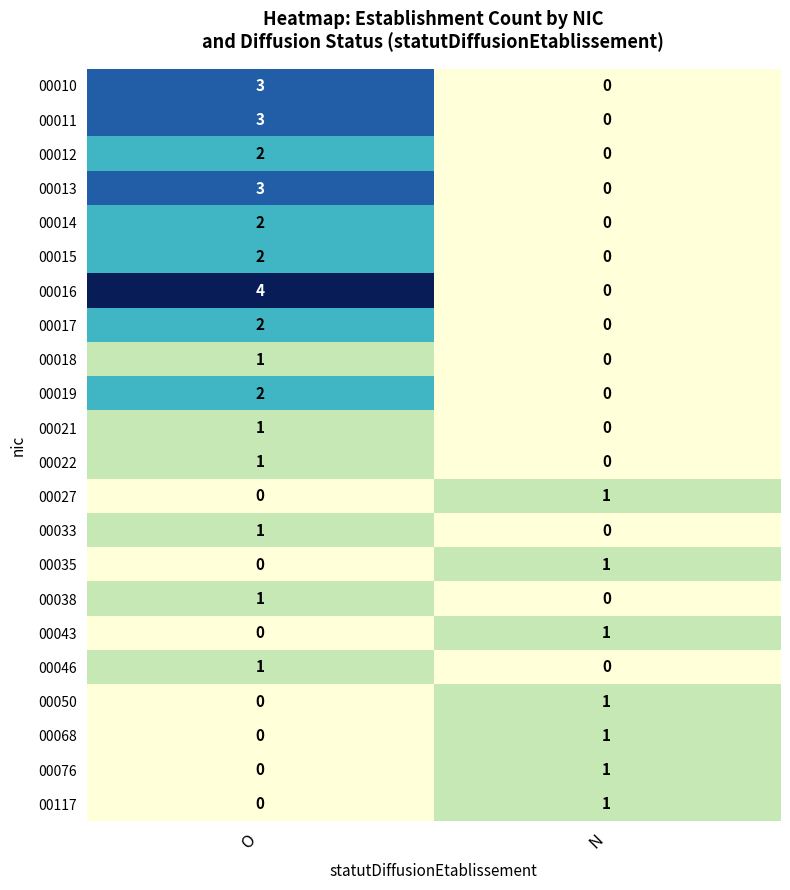

Is the value of 00021 at N greater than the value of 00010 at O?

No